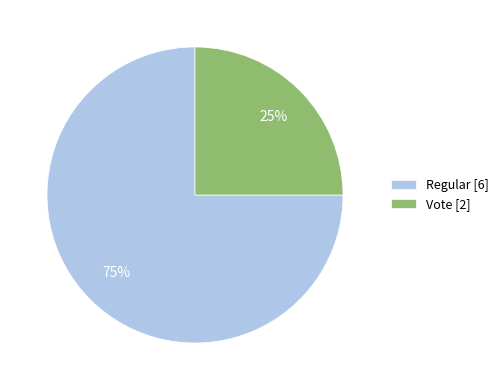

Count the number of slices in the pie.

2